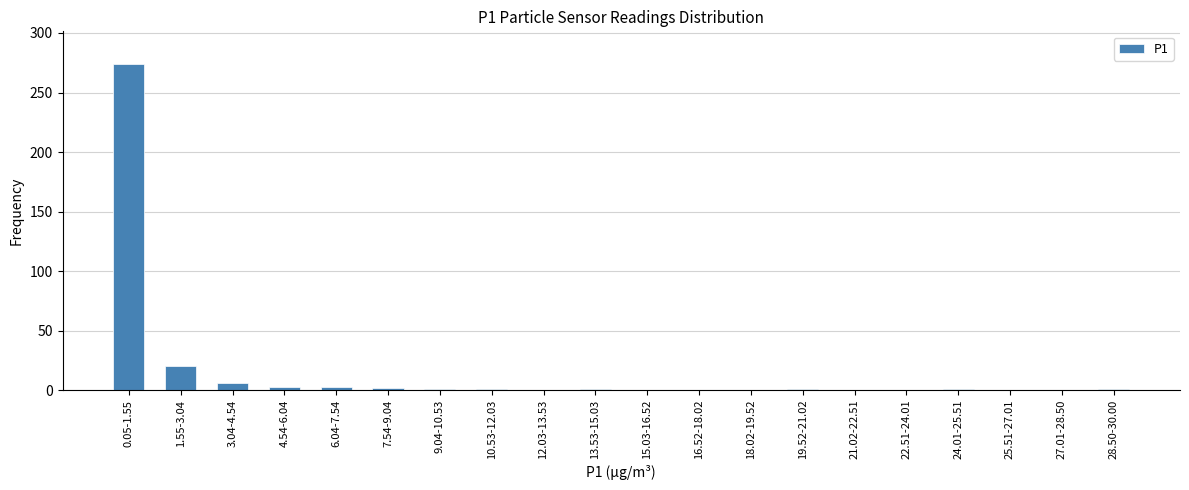

What is the change in value from 1.55-3.04 to 18.02-19.52?

-20